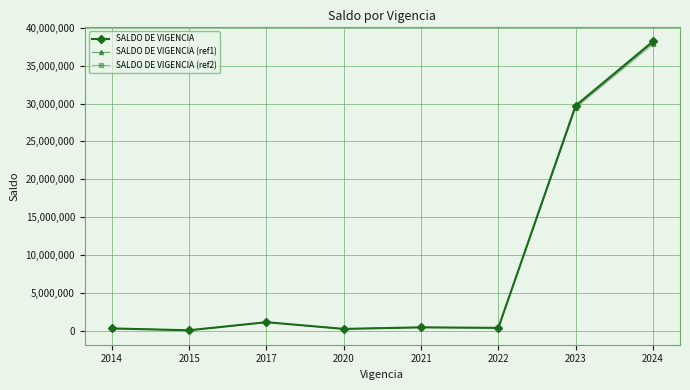

True or false: SALDO DE VIGENCIA has more than 0 interior local peaks.

True